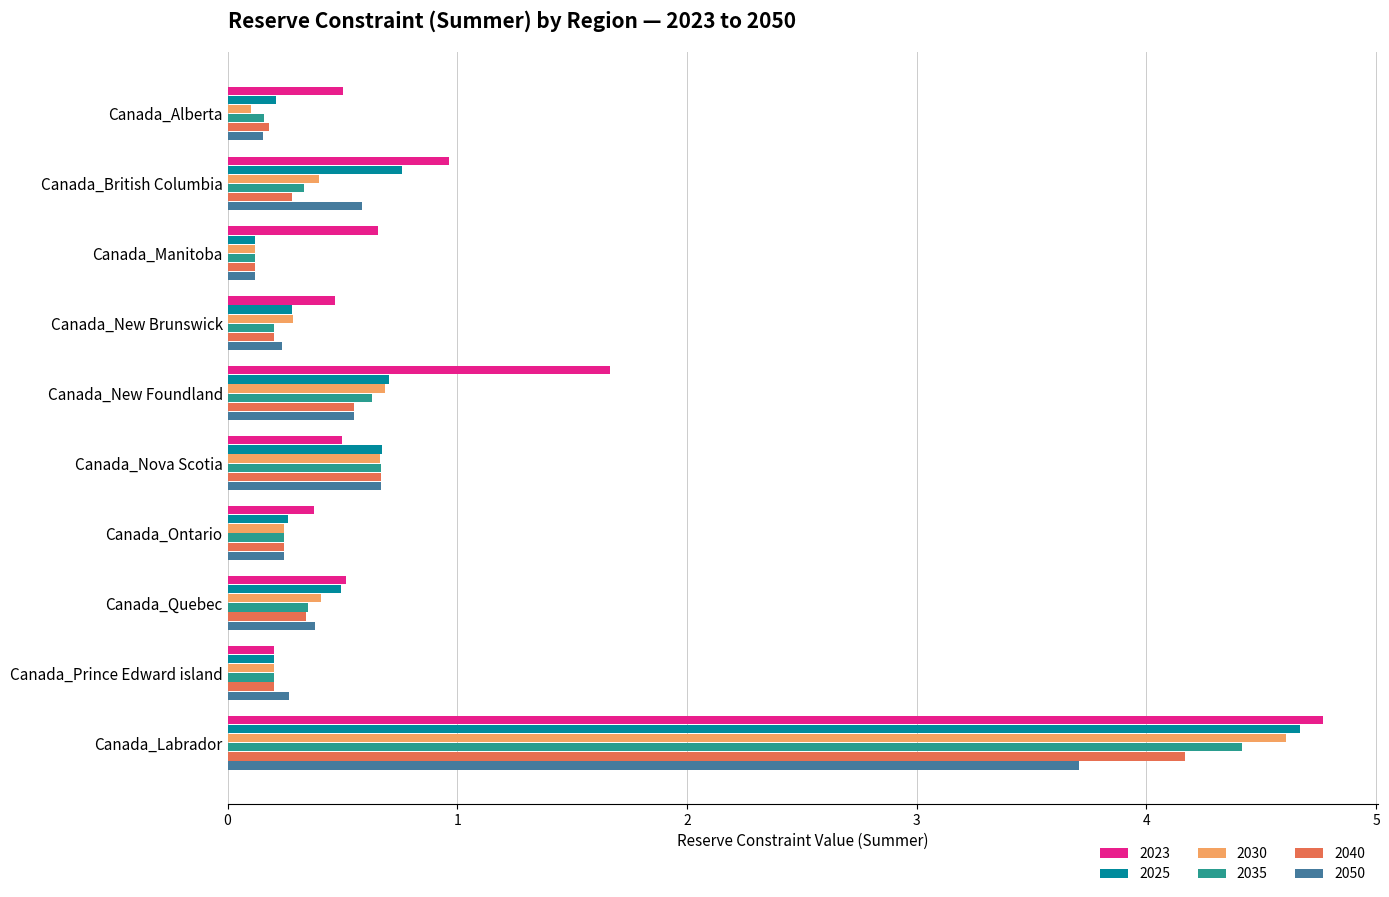

What is the minimum value shown in the chart?

0.1